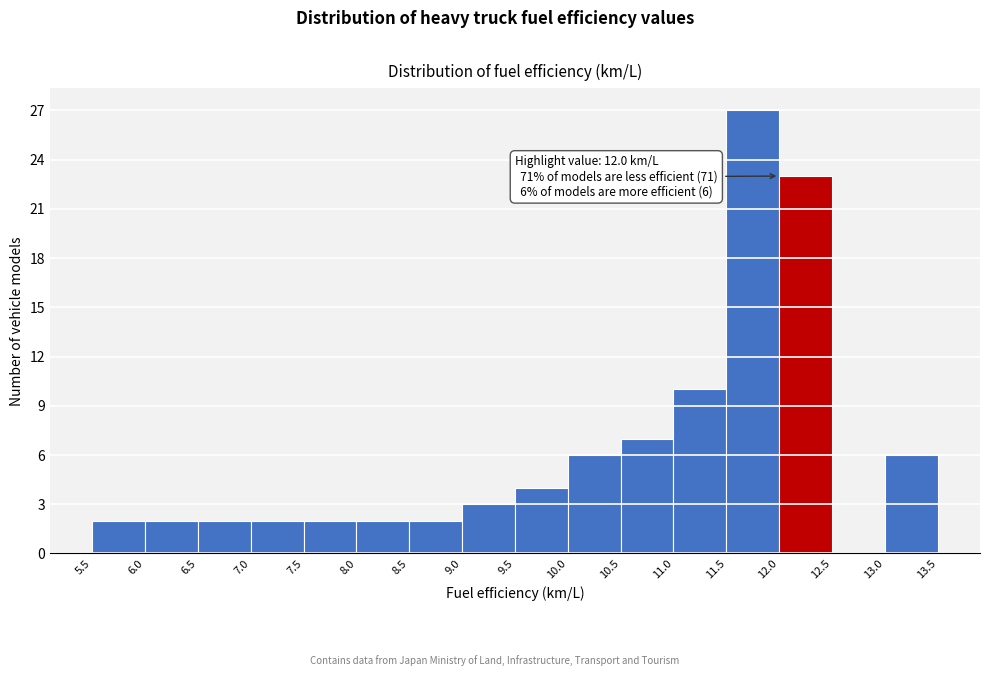

Over which range of the x-axis is the bar tallest?

11.5 to 12.0